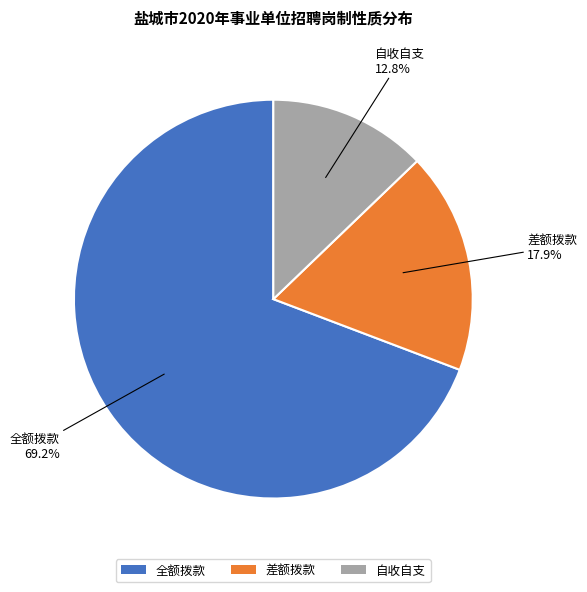

The 差额拨款 slice represents 28% of the pie. True or false?

False